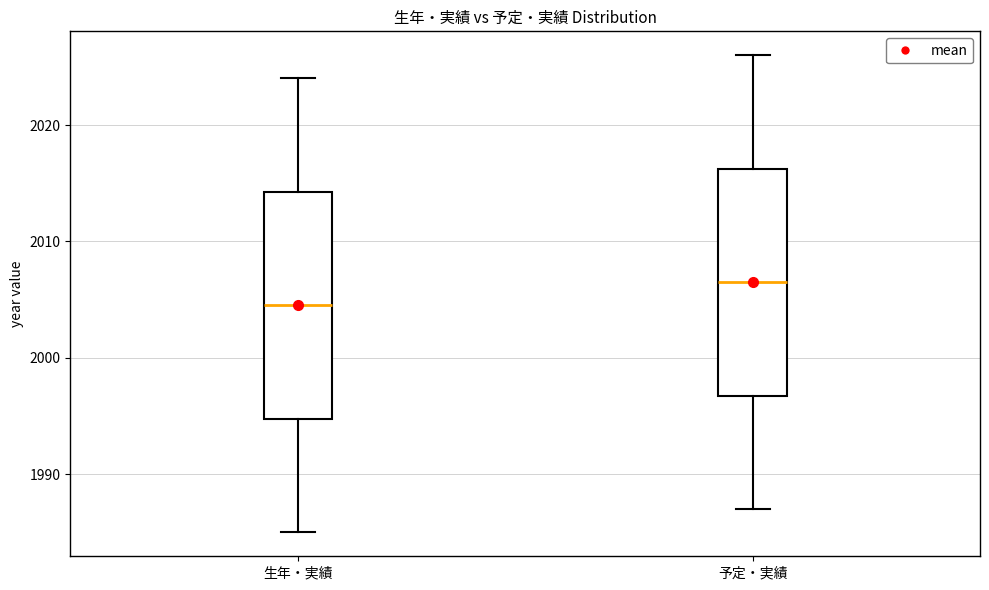

Reading left to right, transcribe this box plot: for each box, give where its median line is, the range the box spans, and where its two whiskers end, as read against the y-axis. The values are not printed on the chart, so give them approximately, as read against the axis.

生年・実績: median 2005, box 1995 to 2014, whiskers 1985 to 2024
予定・実績: median 2007, box 1997 to 2016, whiskers 1987 to 2026